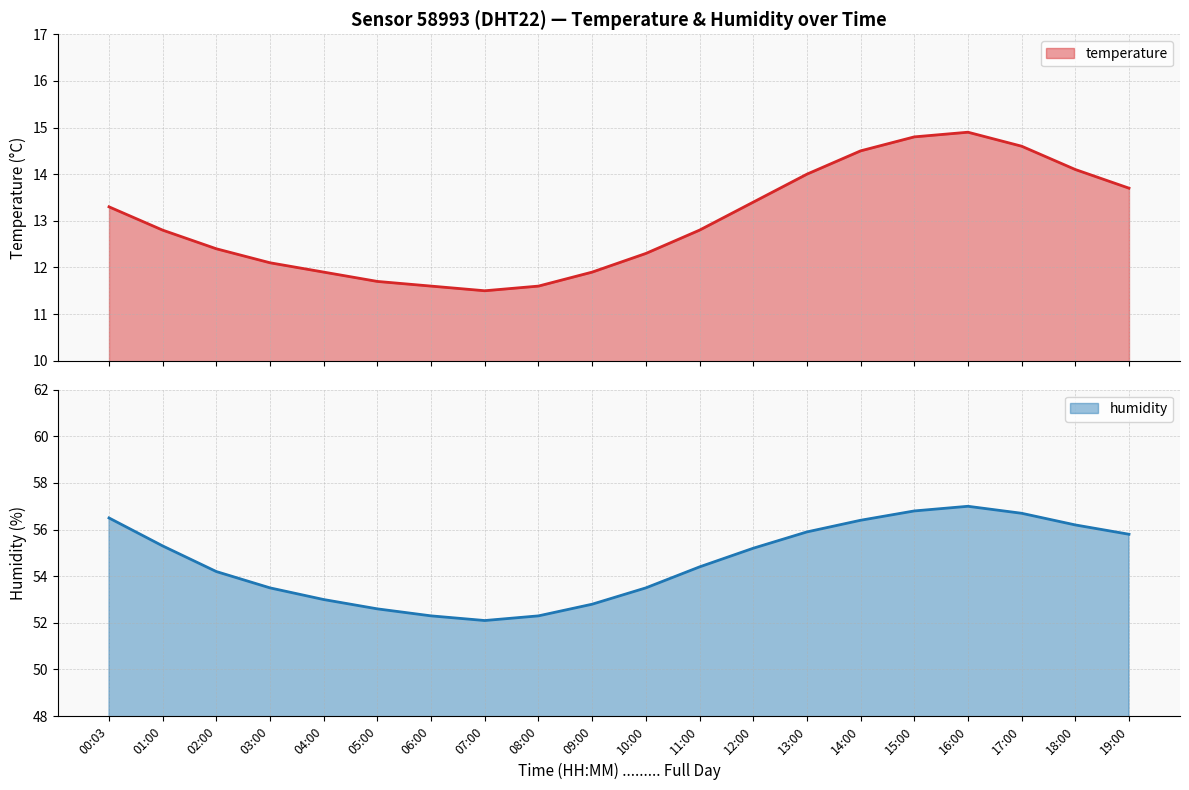

The value of temperature at 07:00 is 11.5. True or false?

True